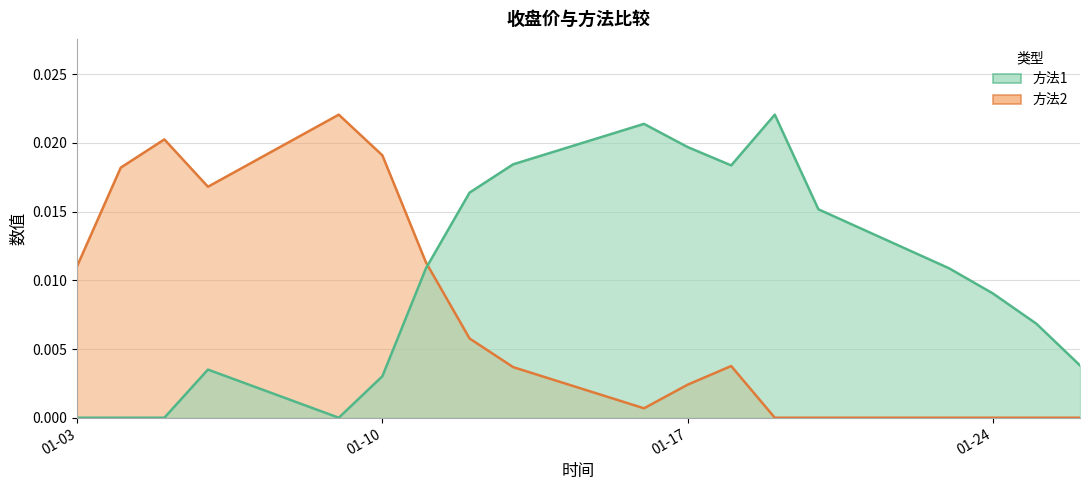

Which has a higher value, 2017-01-16 or 2017-01-04?

2017-01-16